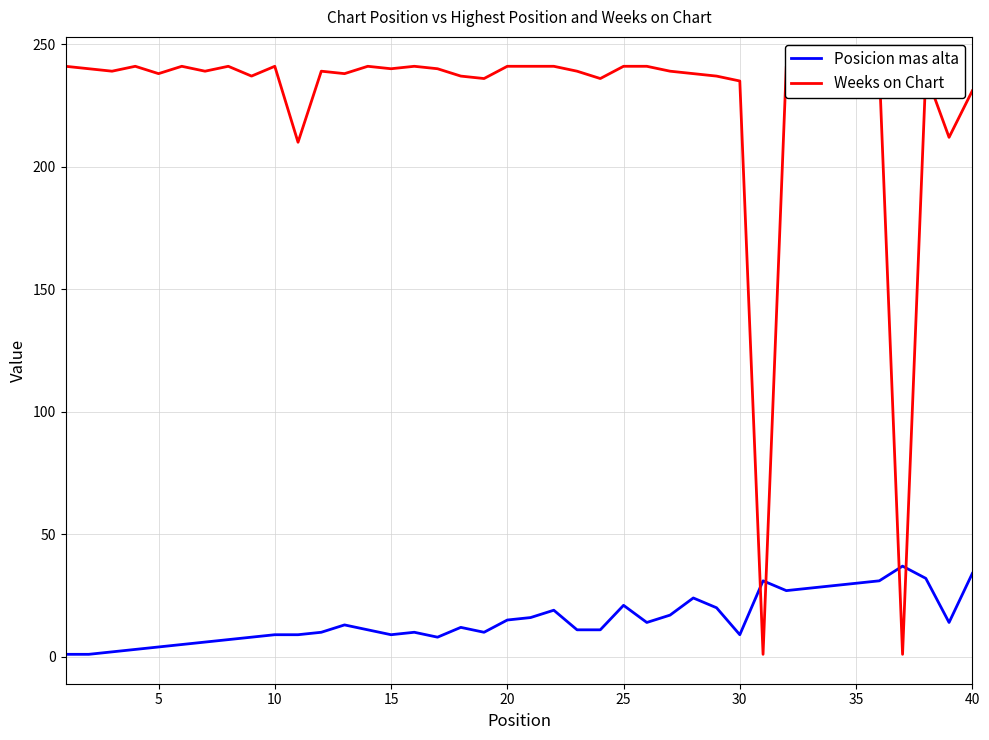

Rank the series by their average value, from highest to lowest.

Weeks on Chart, Posicion mas alta